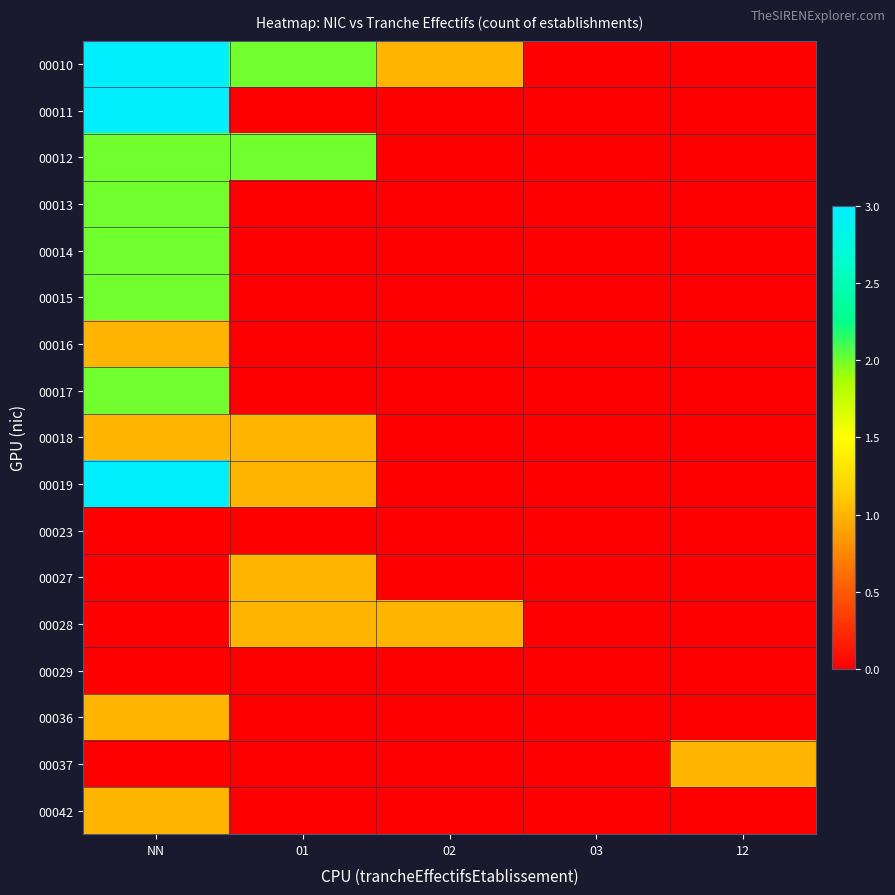

Which series has the largest total across all categories?

00010